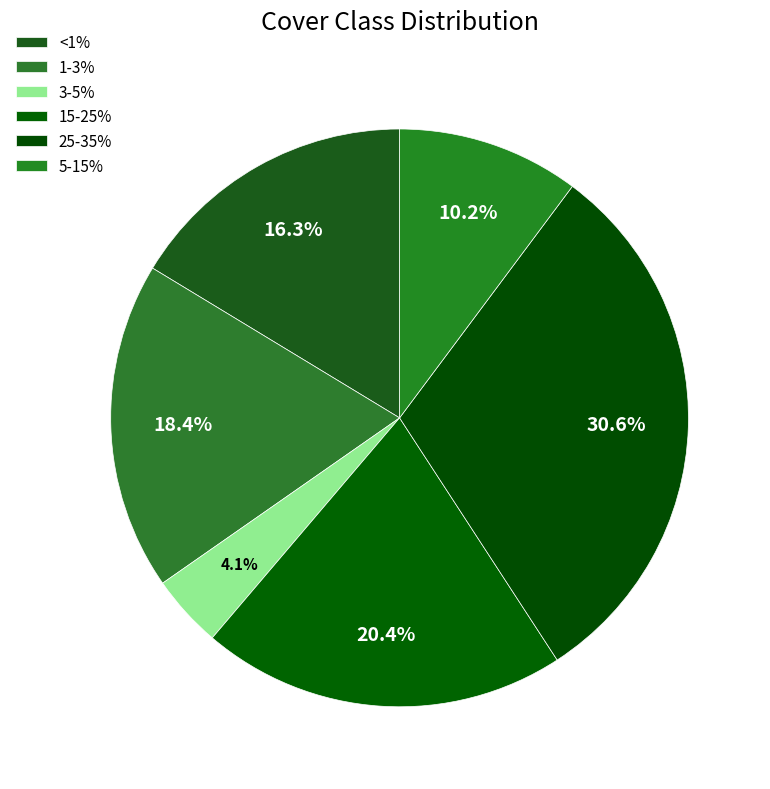

How many segments does this pie chart have?

6